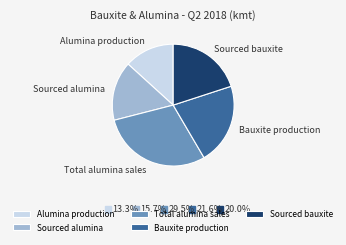

Which category has the biggest portion of the pie?

Total alumina sales